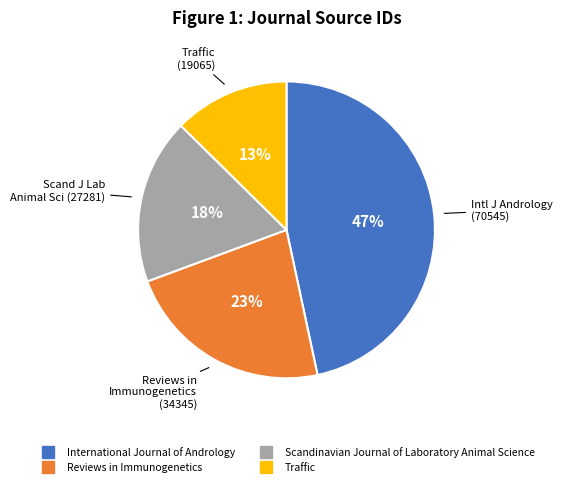

Which has a higher value, Scandinavian Journal of Laboratory Animal Science or Reviews in Immunogenetics?

Reviews in Immunogenetics